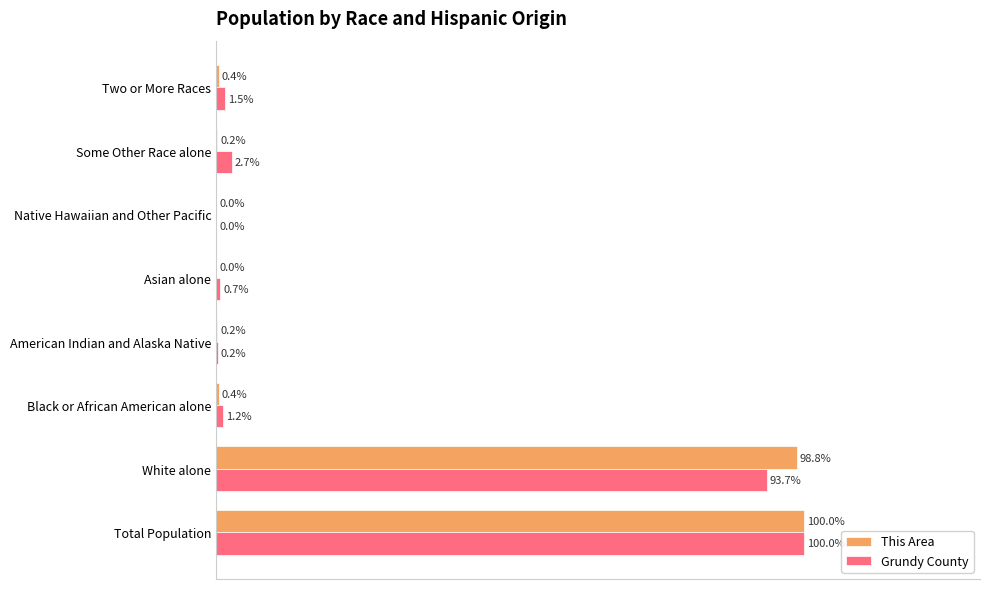

Which label corresponds to the largest value in the chart?

Total Population